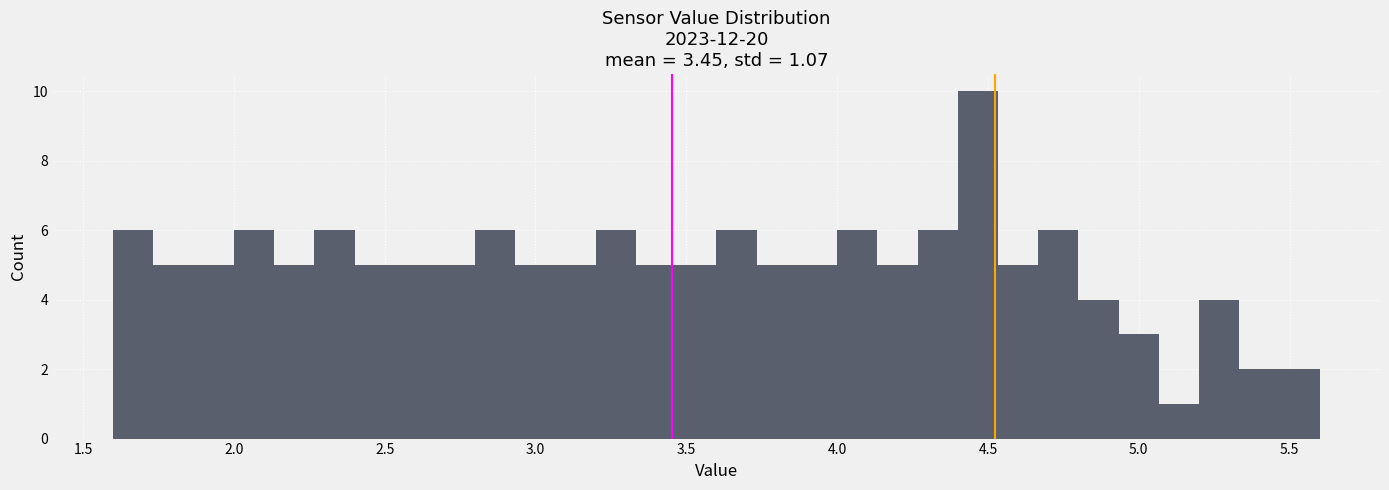

Read against the x-axis, roughly where is the centre of the tallest bar?

4.45